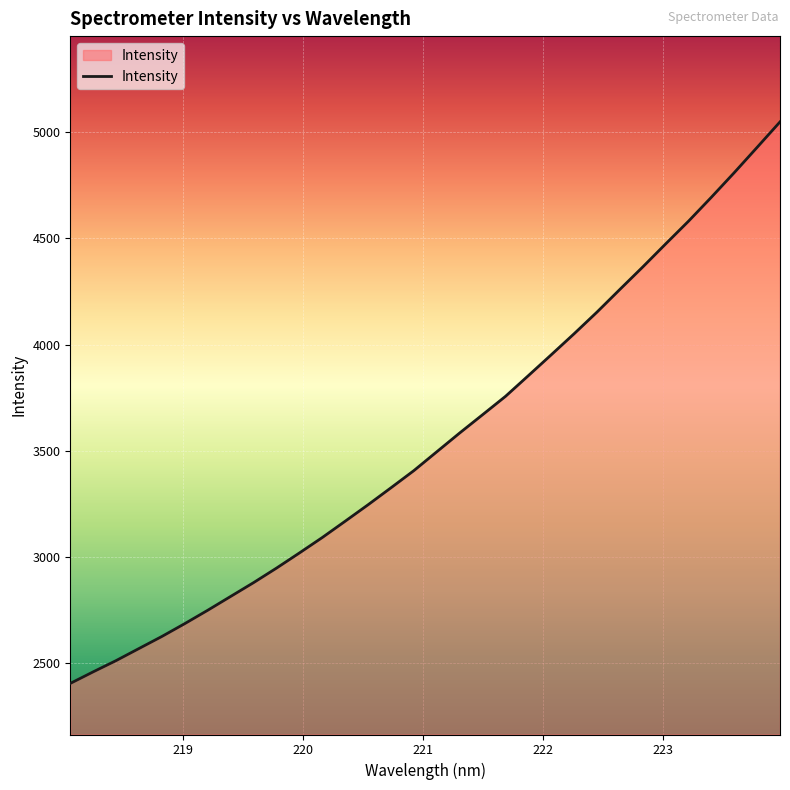

What is the difference between the maximum and minimum values?

2643.5